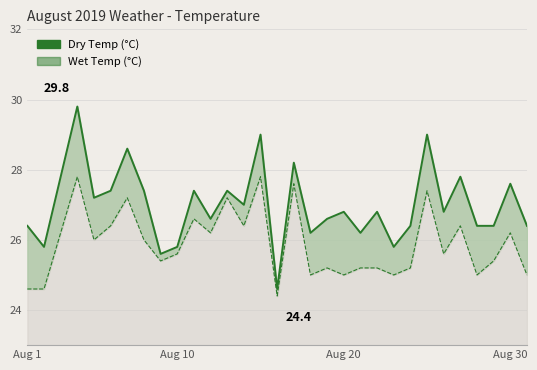

How many interior local valleys does the Wet Temp (°C) series have?

10